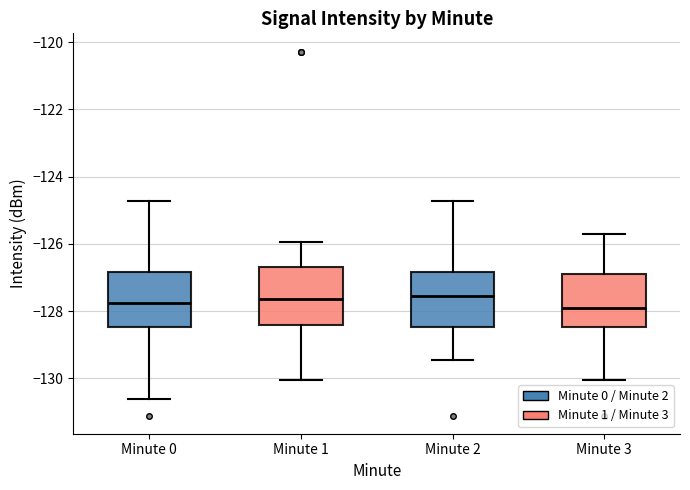

Where is the upper edge of the box for Minute 3 on the y-axis? The values are not printed on the chart, so give them approximately, as read against the axis.

-126.8